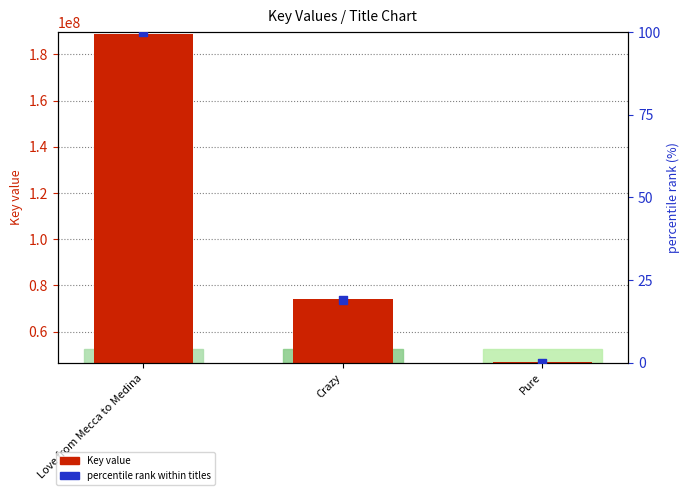

Which series reaches the minimum Y coordinate?

percentile rank within titles